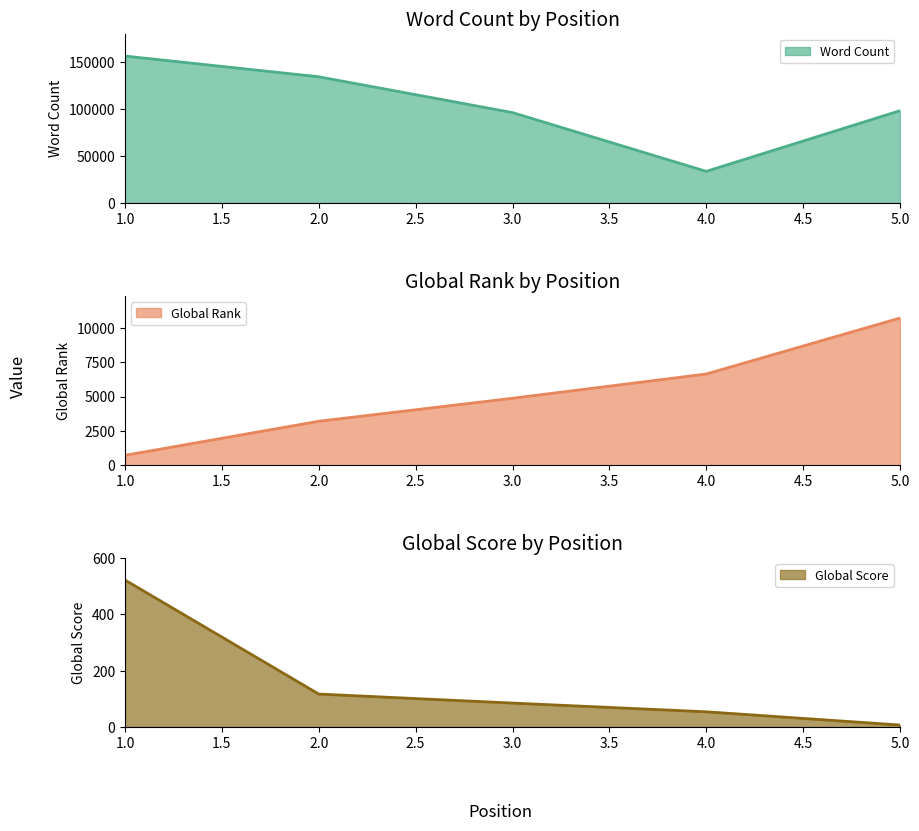

True or false: Global Rank and Global Score cross at least once.

False